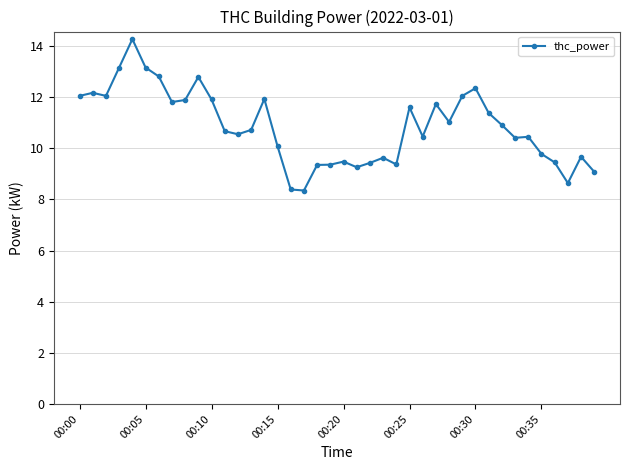

What is the maximum value shown in the chart?

14.3